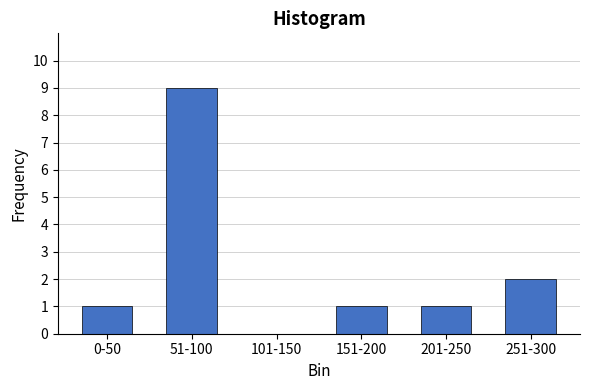

Reading left to right, extract all data points from this chart.

0-50=1	51-100=9	101-150=0	151-200=1	201-250=1	251-300=2